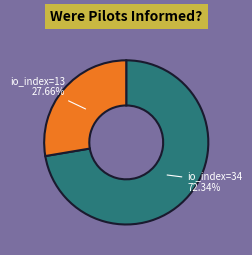

How many segments does this pie chart have?

2